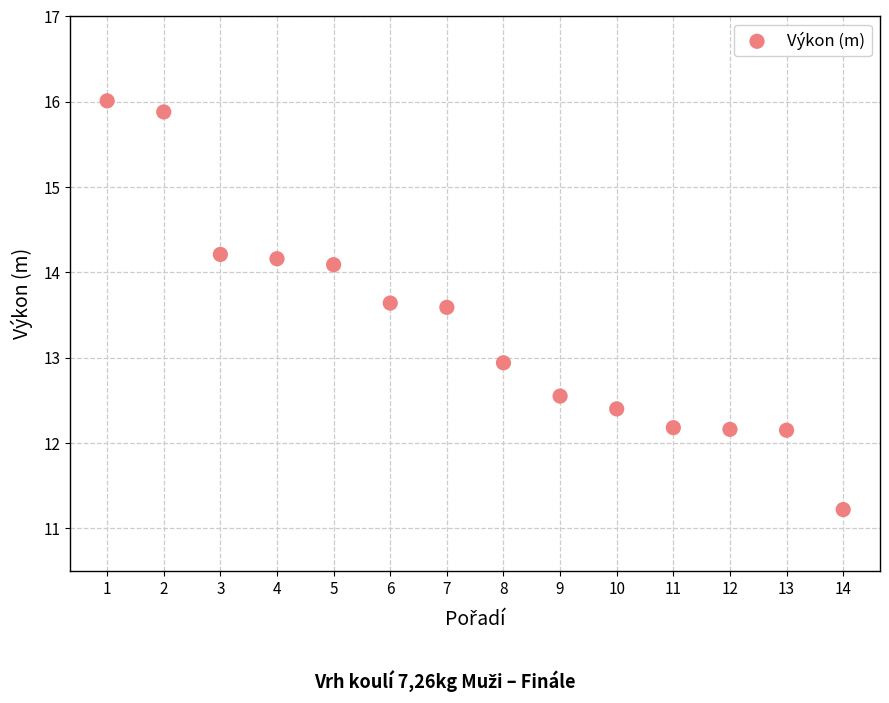

What is the range of Y values (max minus min)?

4.8